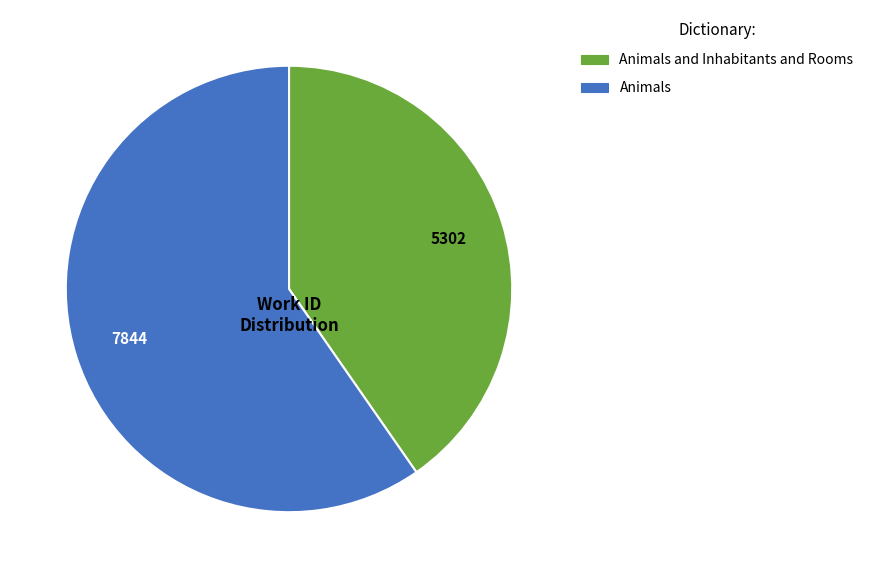

How many slices are in this pie chart?

2